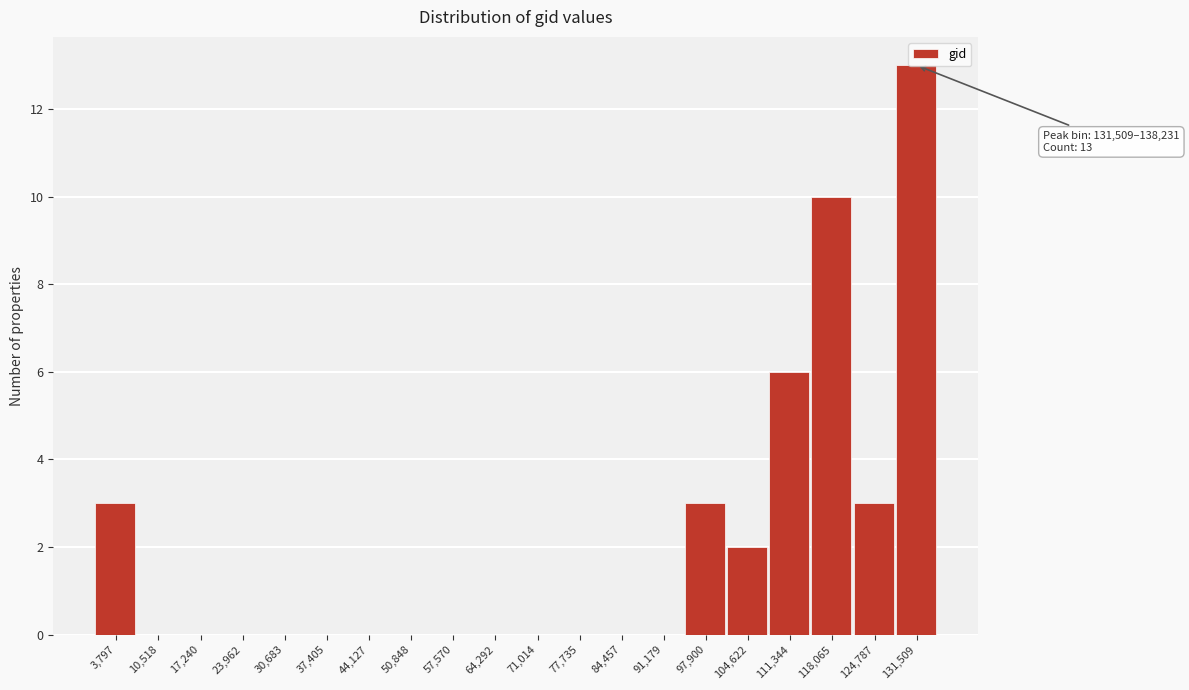

What is the change in value from 91,179 to 111,344?

+6